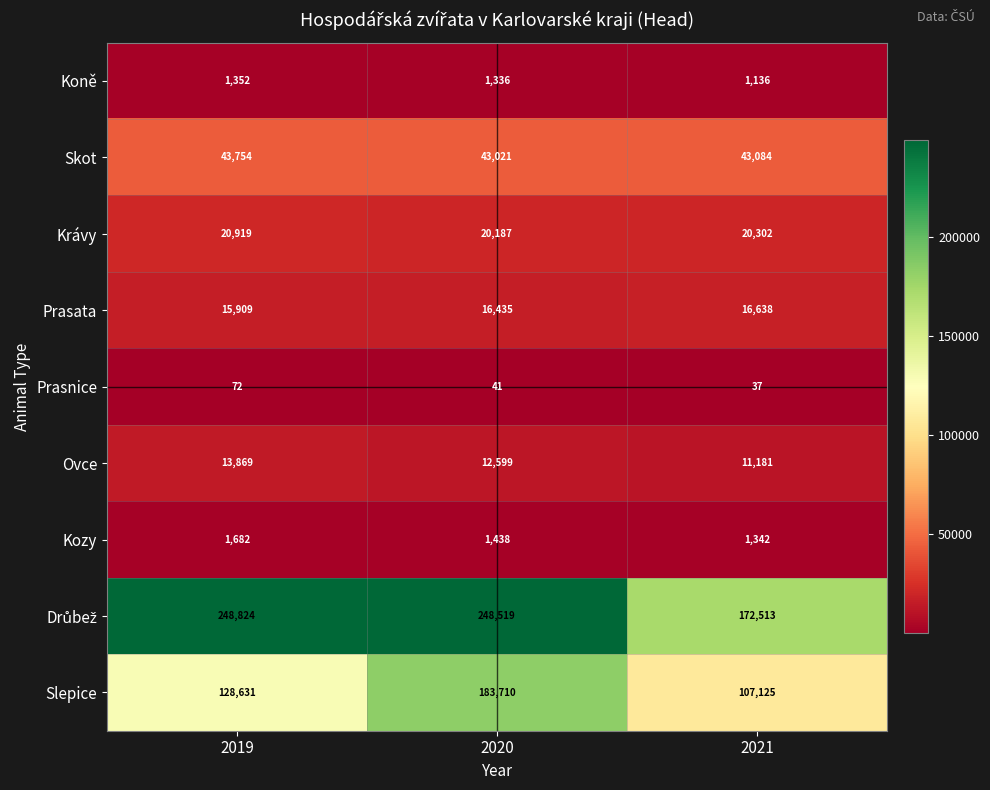

Is it true that Ovce equals 13869 at 2019?

True